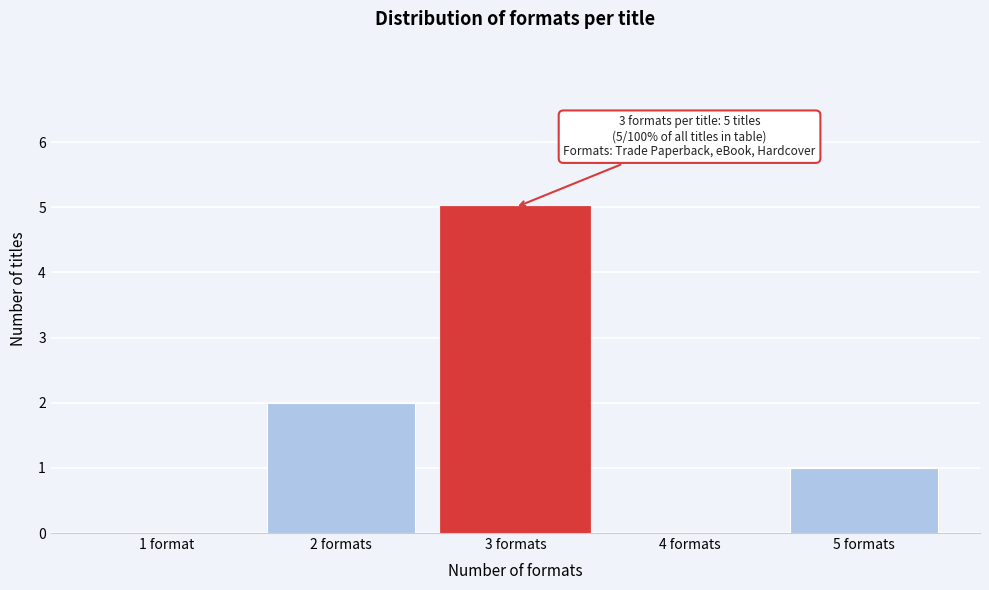

Reading left to right, what are all the values shown in this chart?

1 format=0	2 formats=2	3 formats=5	4 formats=0	5 formats=1